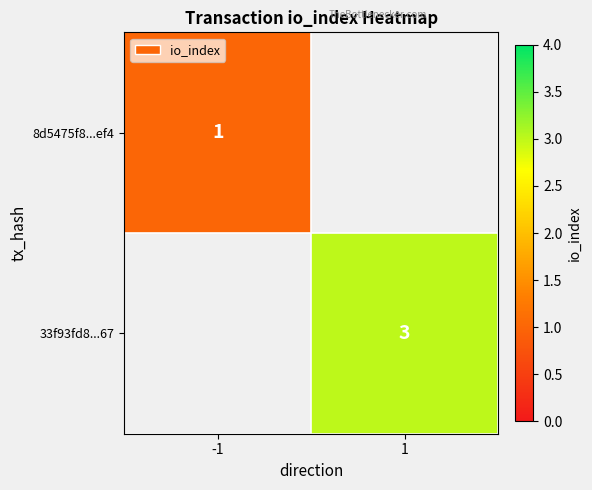

Is it true that 8d5475f8...ef4 equals 0 at -1?

False